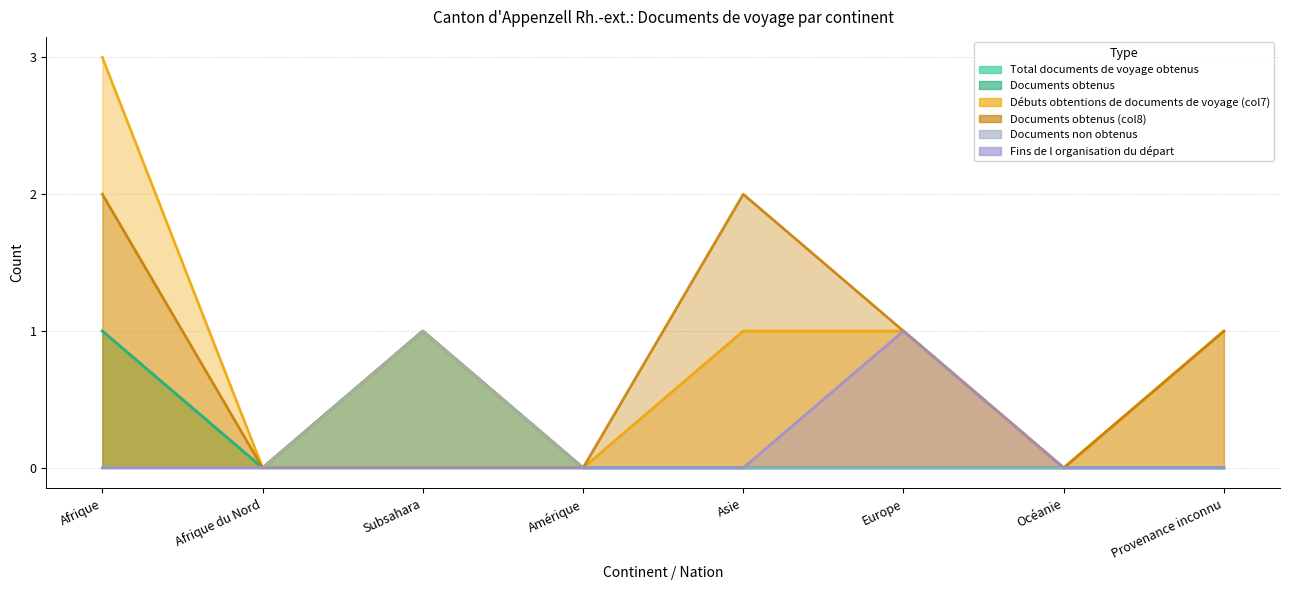

How many values in Documents non obtenus are above zero?

1